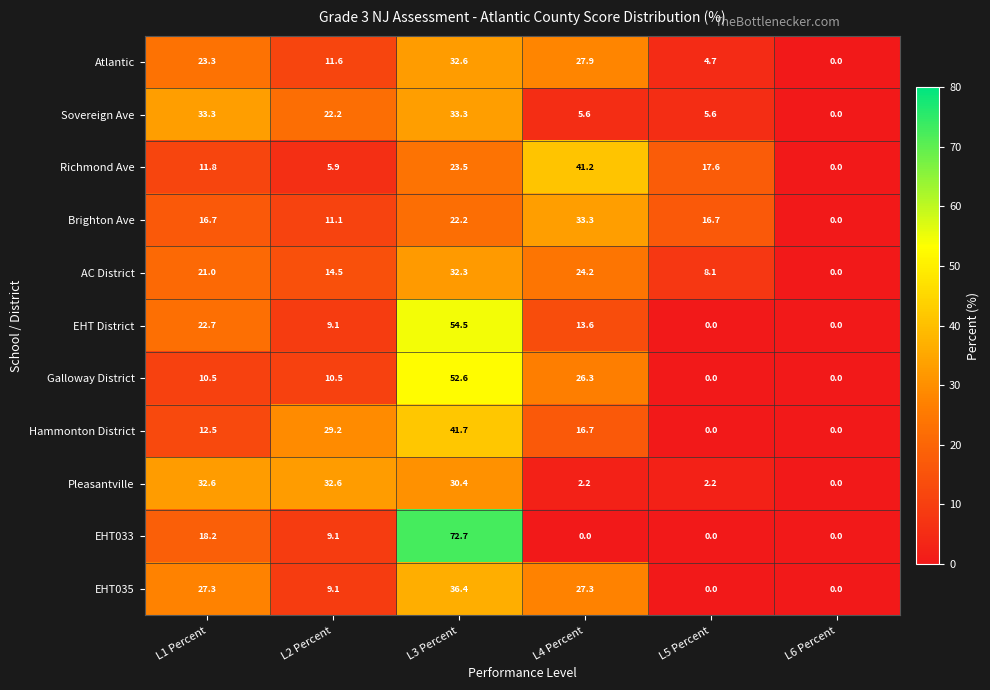

The value of EHT035 at L4 Percent is 27.3. True or false?

True